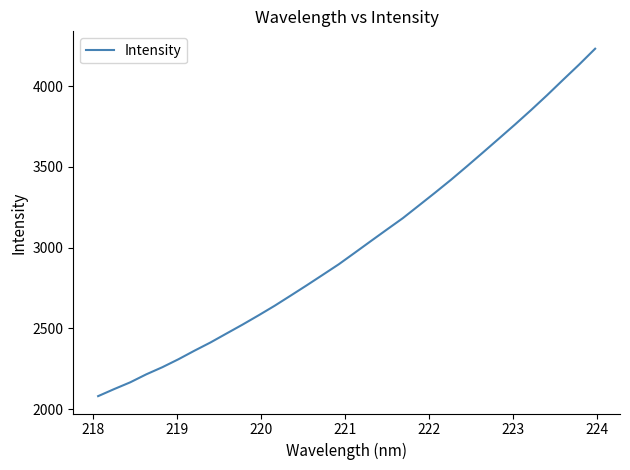

What is the smallest value displayed?

2080.5